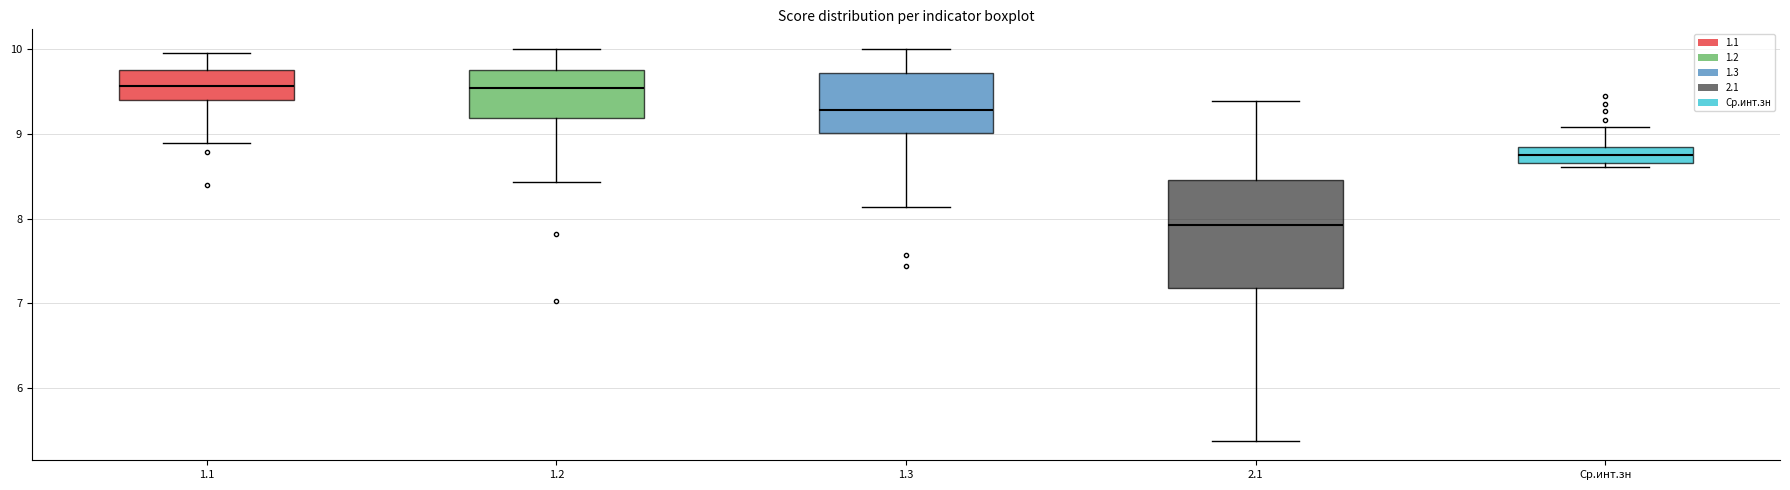

Reading left to right, transcribe this box plot: for each box, give where its median line is, the range the box spans, and where its two whiskers end, as read against the y-axis. The values are not printed on the chart, so give them approximately, as read against the axis.

1.1: median 9.6, box 9.4 to 9.8, whiskers 8.9 to 10.0
1.2: median 9.5, box 9.2 to 9.7, whiskers 8.4 to 10.0
1.3: median 9.3, box 9.0 to 9.7, whiskers 8.1 to 10.0
2.1: median 7.9, box 7.2 to 8.5, whiskers 5.4 to 9.4
Ср.инт.зн: median 8.8 (inside the box), box 8.7 to 8.8, whiskers 8.6 to 9.1